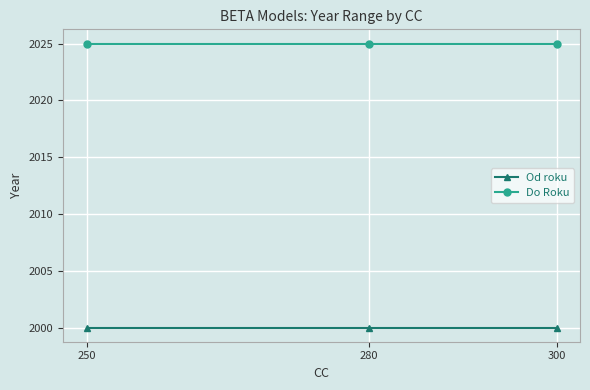

What is the lowest value of the Od roku series?

2000